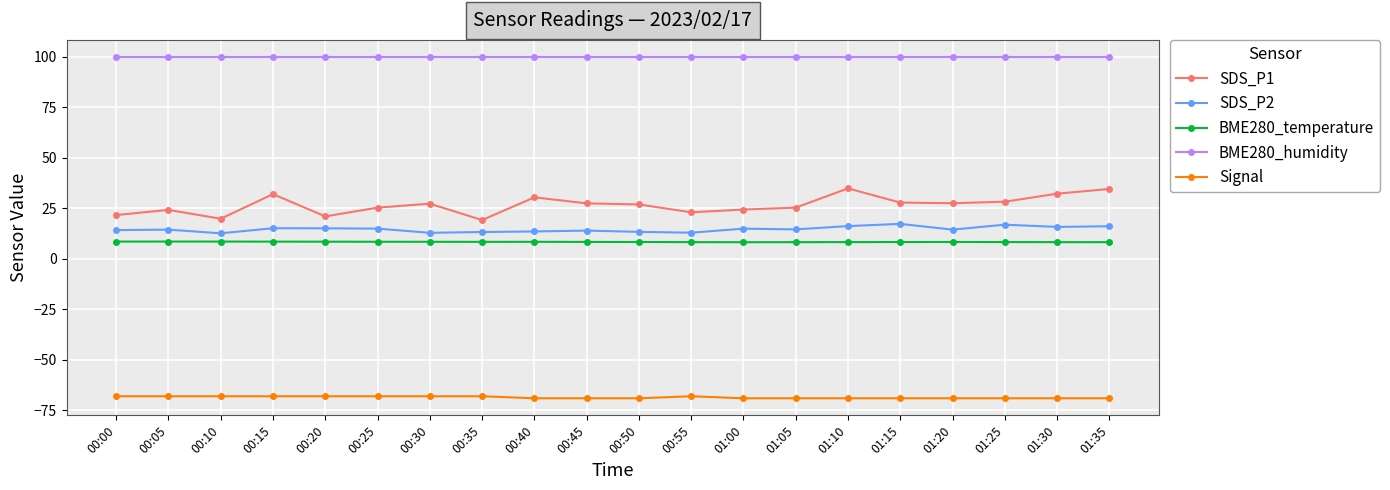

List the series in order of their peak value, highest first.

BME280_humidity, SDS_P1, SDS_P2, BME280_temperature, Signal